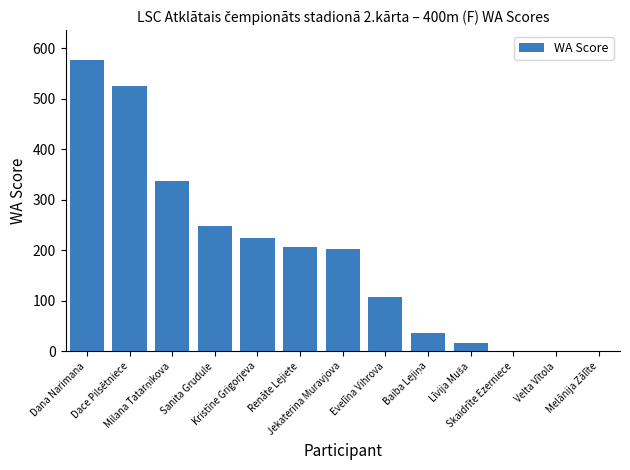

What is the sum of all values?

2484